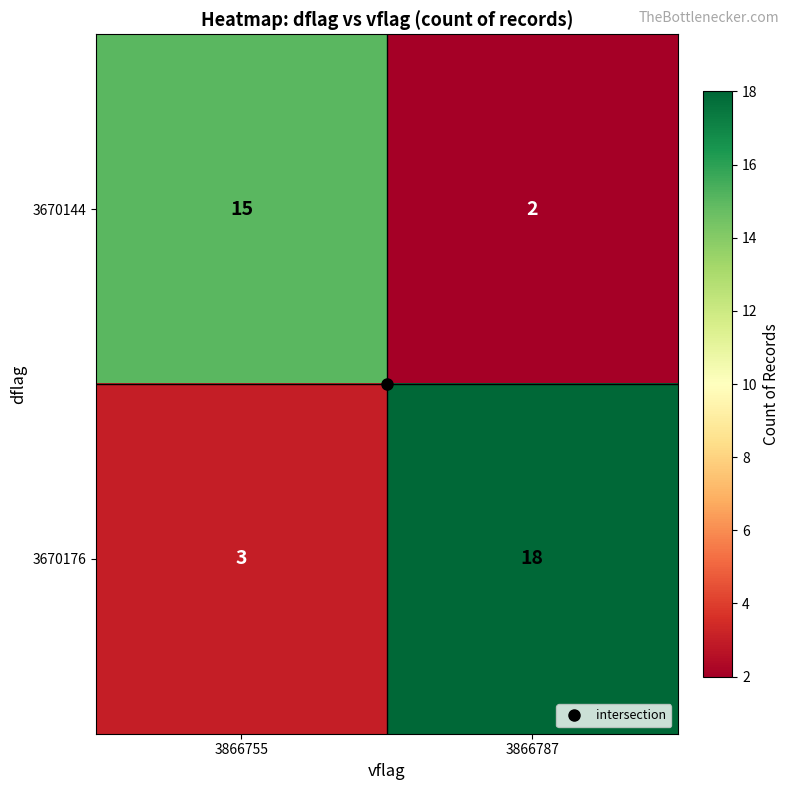

What is the lowest value of the 3670176 series?

3